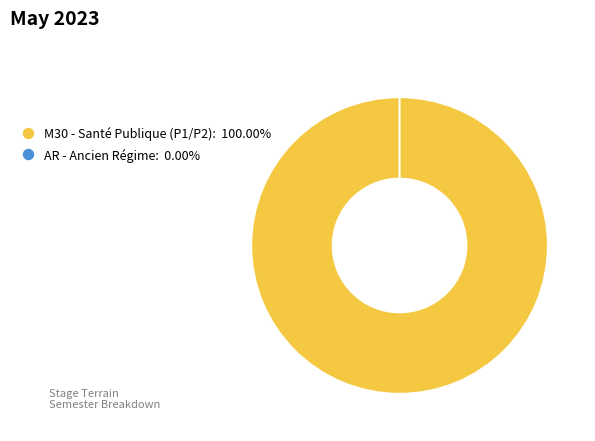

What percentage is the M30 - Santé Publique (P1/P2) slice, to the nearest percent?

100%